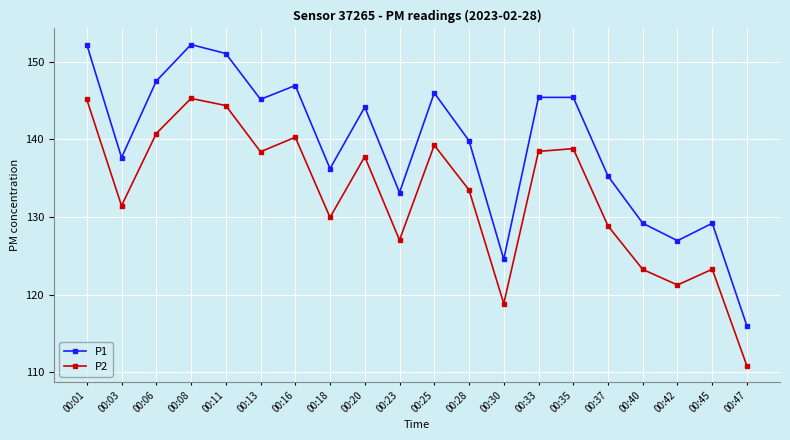

What is the greatest value displayed?

152.2